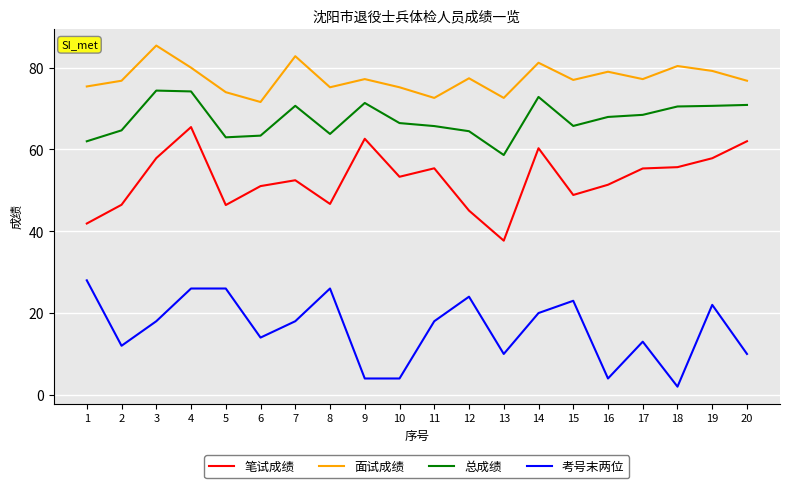

True or false: 总成绩 and 考号末两位 cross at least once.

False